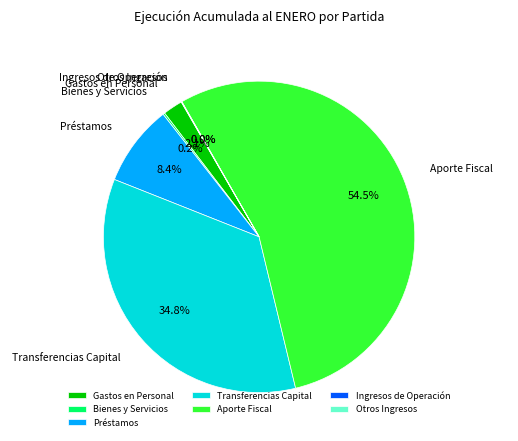

To the nearest percent, what is the difference between the largest and smallest slice percentages?

54%